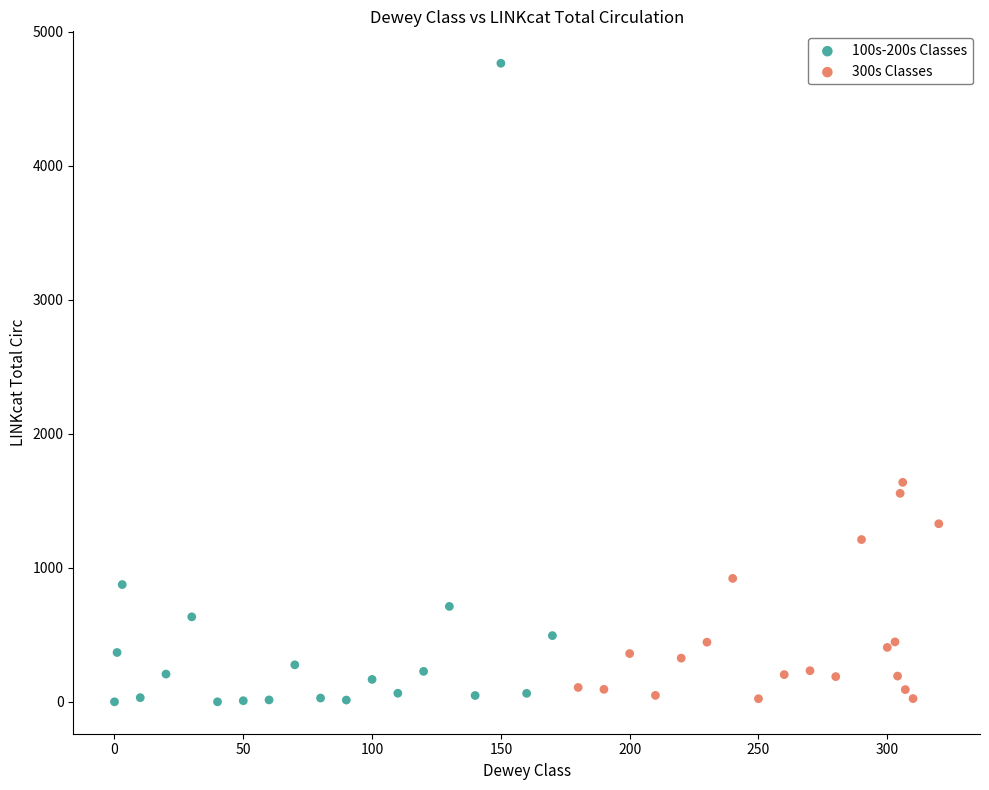

What are all the series names shown in the legend?

100s-200s Classes, 300s Classes